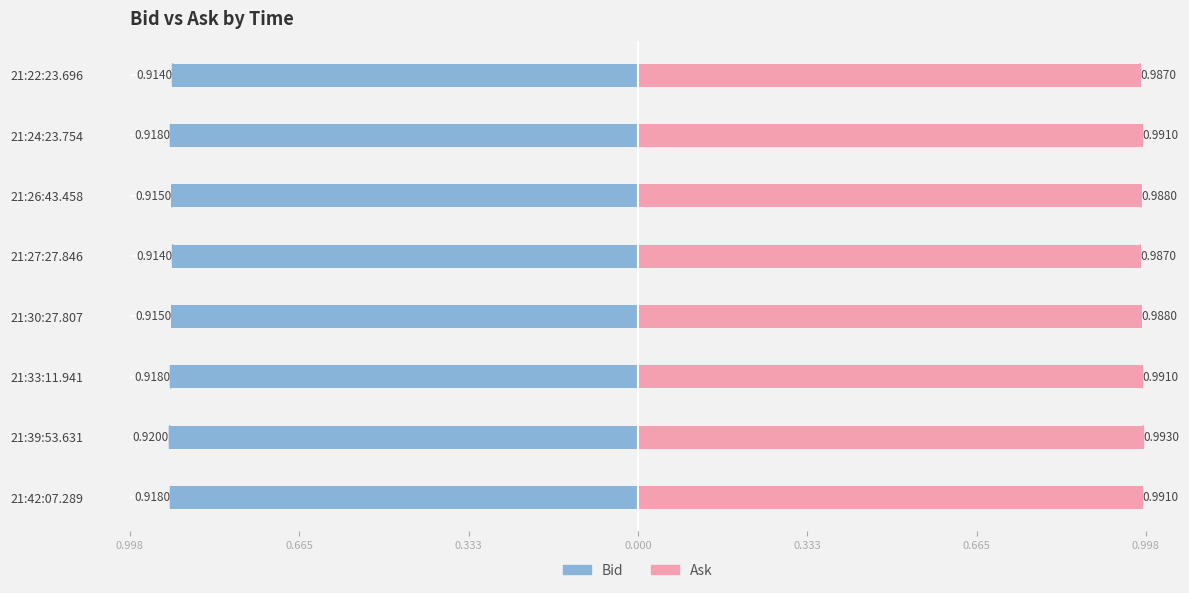

Reading left to right, transcribe all the data shown in this chart.

Bid: -0.9	-0.9	-0.9	-0.9	-0.9	-0.9	-0.9	-0.9
Ask: 1.0	1.0	1.0	1.0	1.0	1.0	1.0	1.0